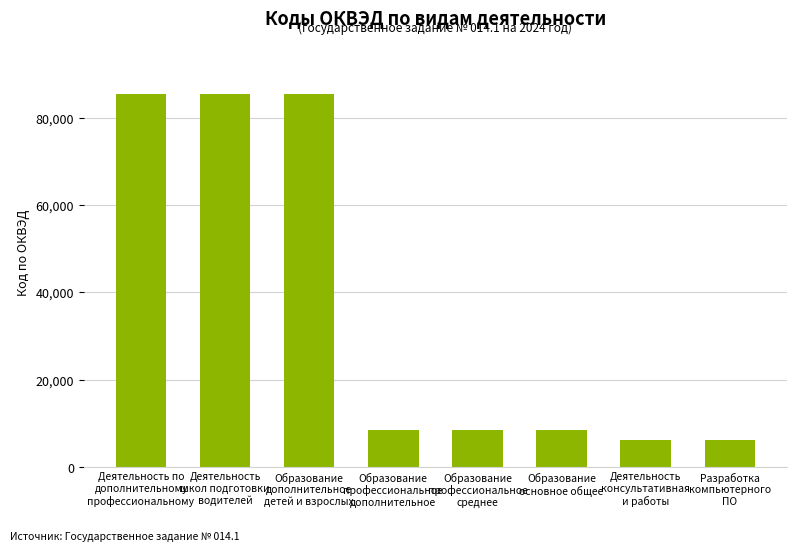

What is the difference between the second highest and second lowest values?

79219